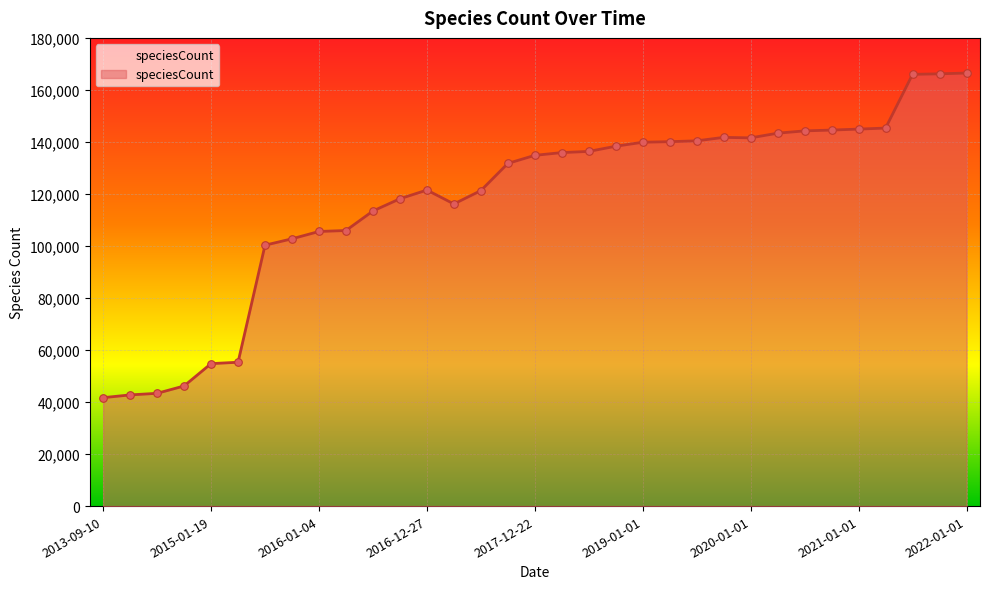

What is the maximum value shown in the chart?

166477